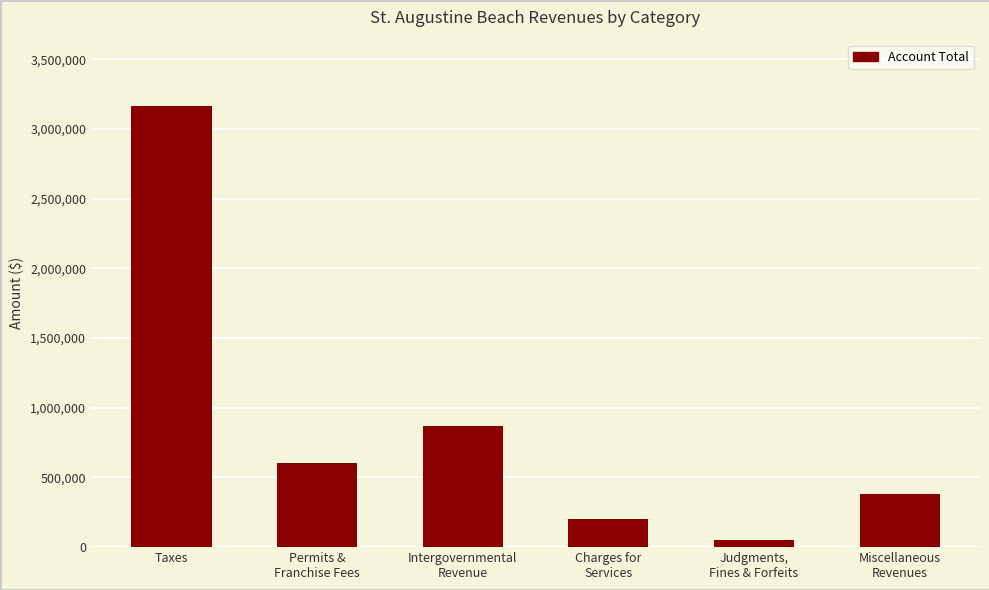

What is the label of the 2nd bar from the left?

Permits &
Franchise Fees